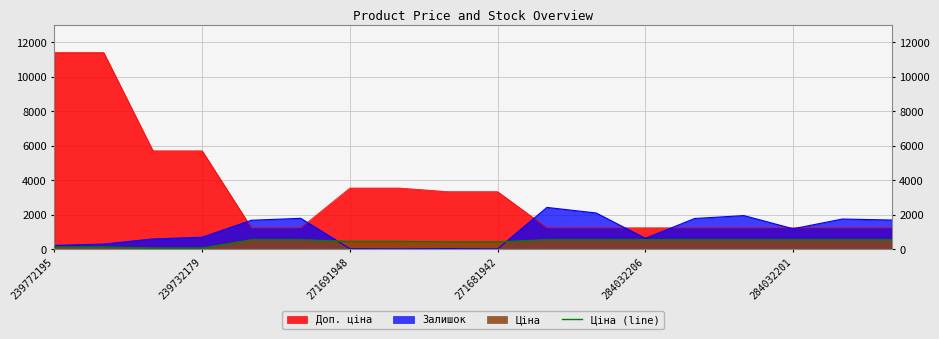

How many data points are less than 539?

8